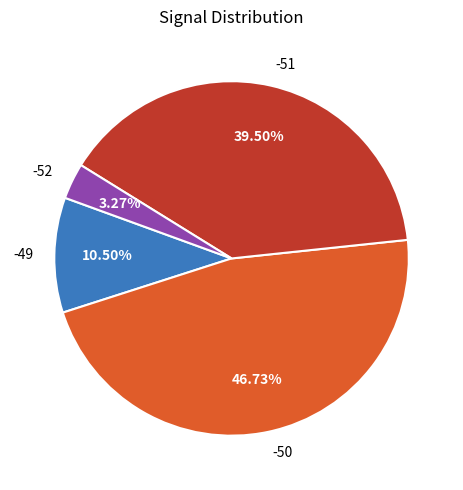

To the nearest percent, what portion does -50 represent?

47%